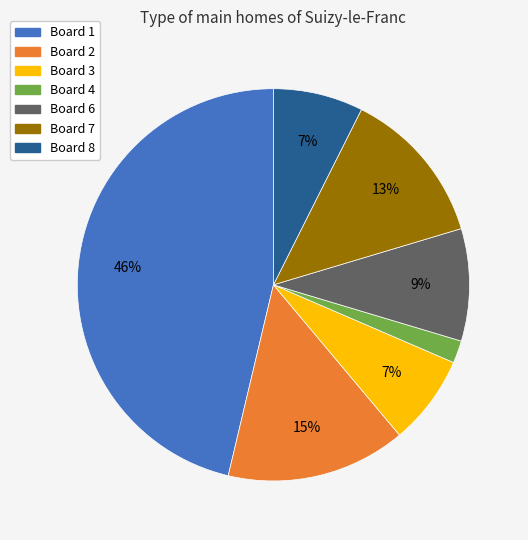

True or false: Board 1 accounts for 46% of the total.

True